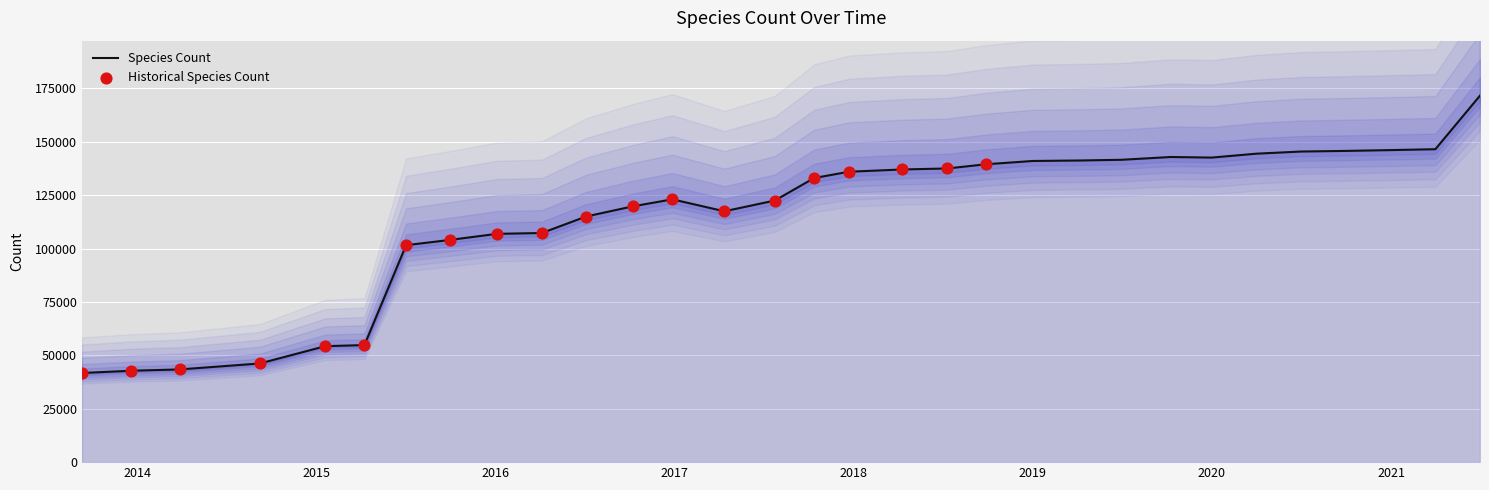

What is the change in value from 2015-07-03 to 2020-04-01?

+42854